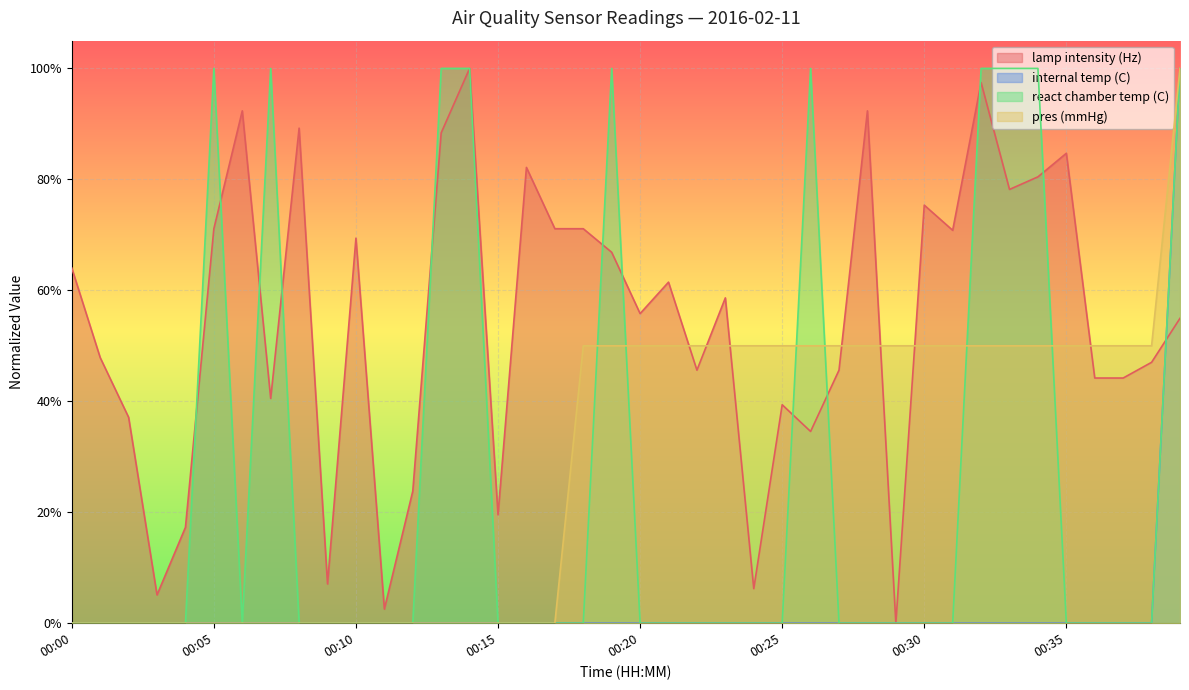

How many positive values does the lamp intensity (Hz) series have?

39